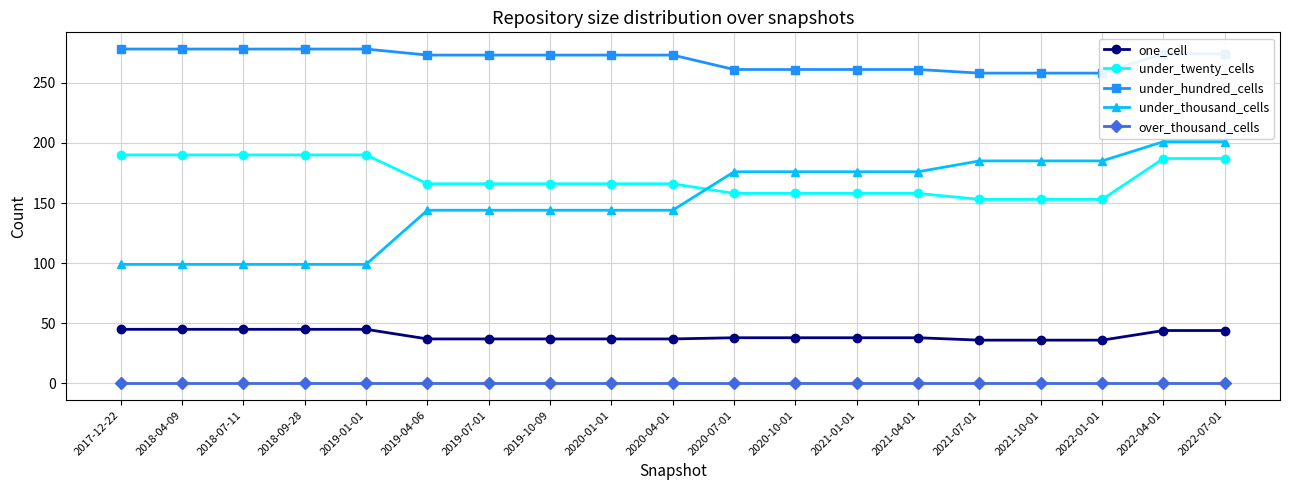

True or false: under_twenty_cells and over_thousand_cells cross at least once.

False